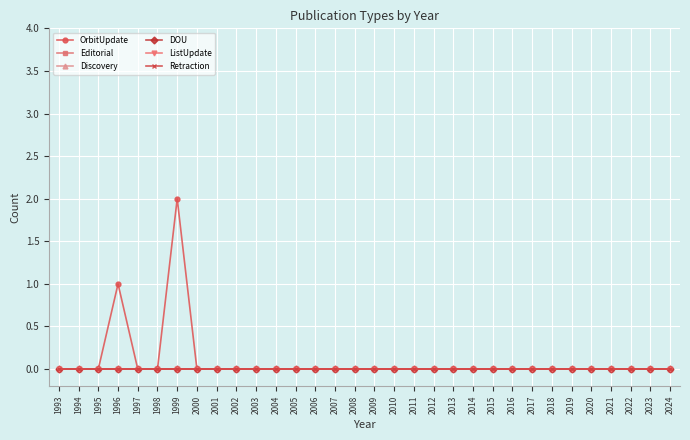

Which category has the lowest value across all series?

1993